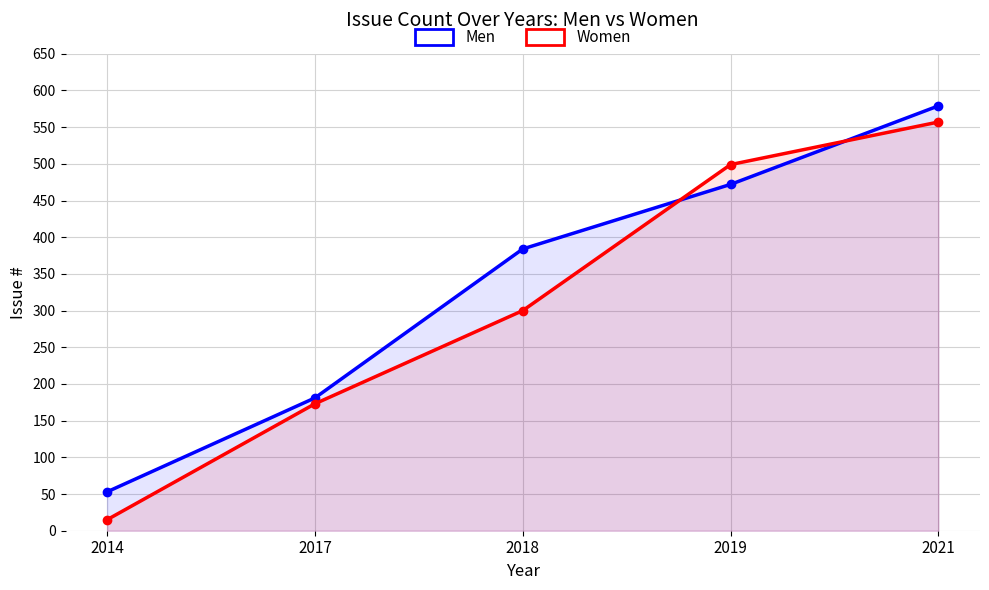

How many values in the Women series are below 300?

2